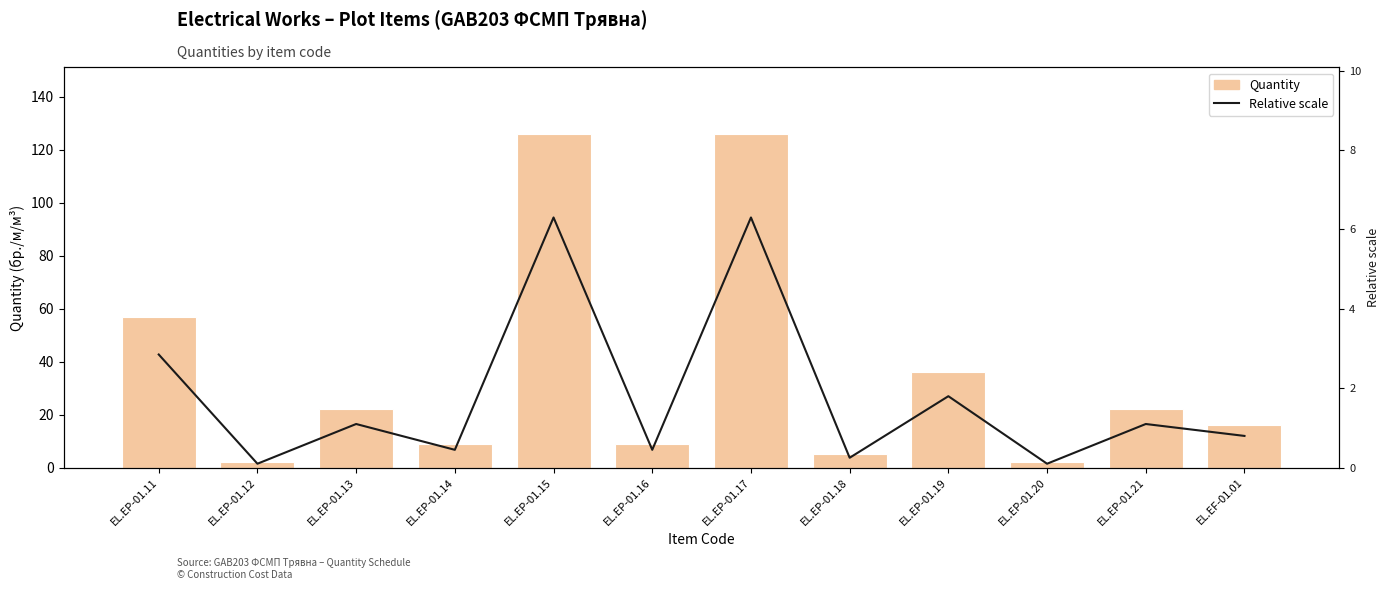

How many data points does each series have?

12